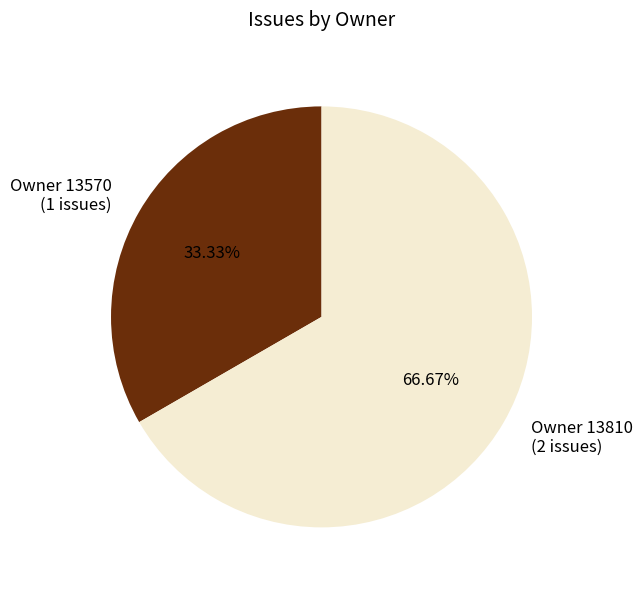

What is the ratio of the value at Owner 13810 (2 issues) to the value at Owner 13570 (1 issues)?

2.0